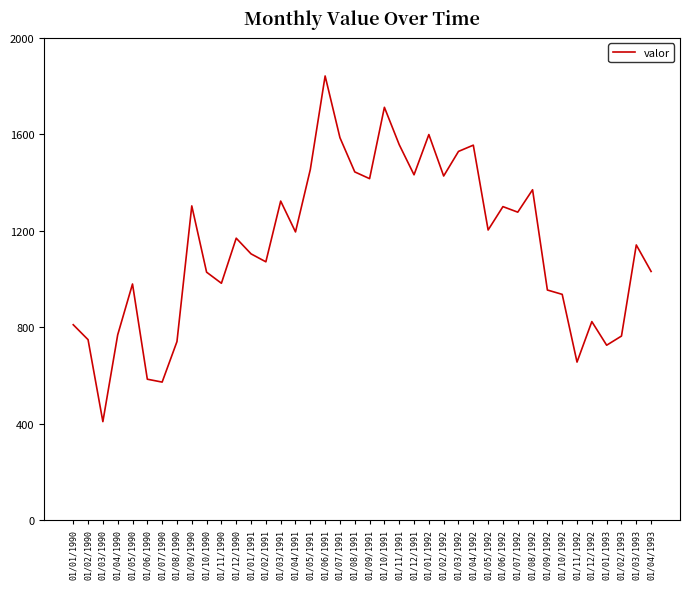

What is the difference between the values at 01/06/1990 and 01/01/1992?

1015